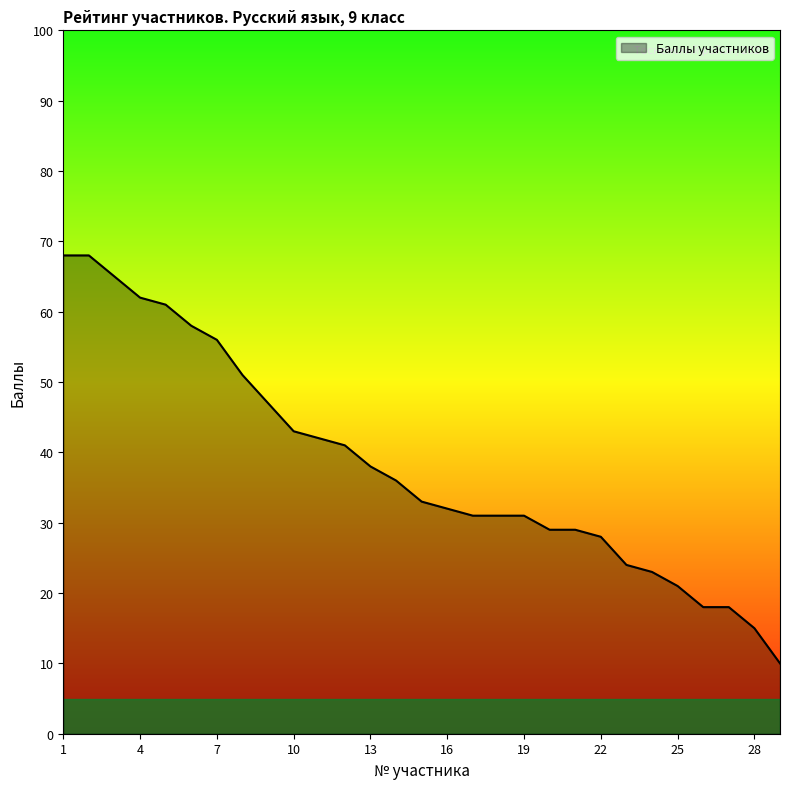

What is the greatest value displayed?

68